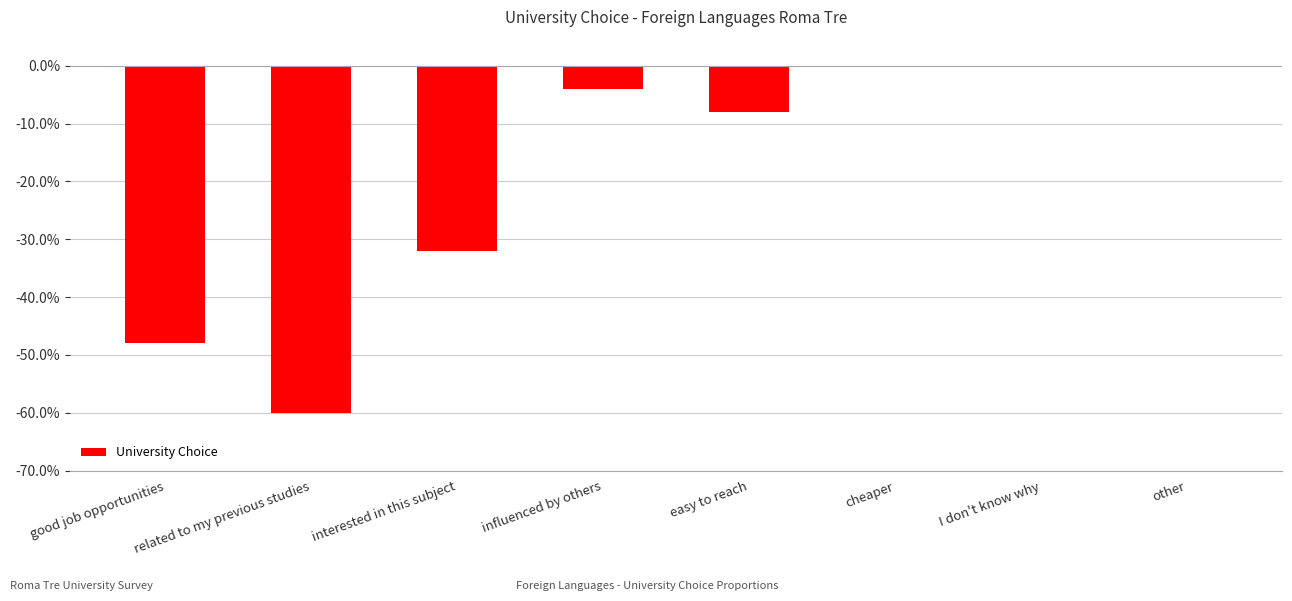

Which label corresponds to the largest value in the chart?

cheaper